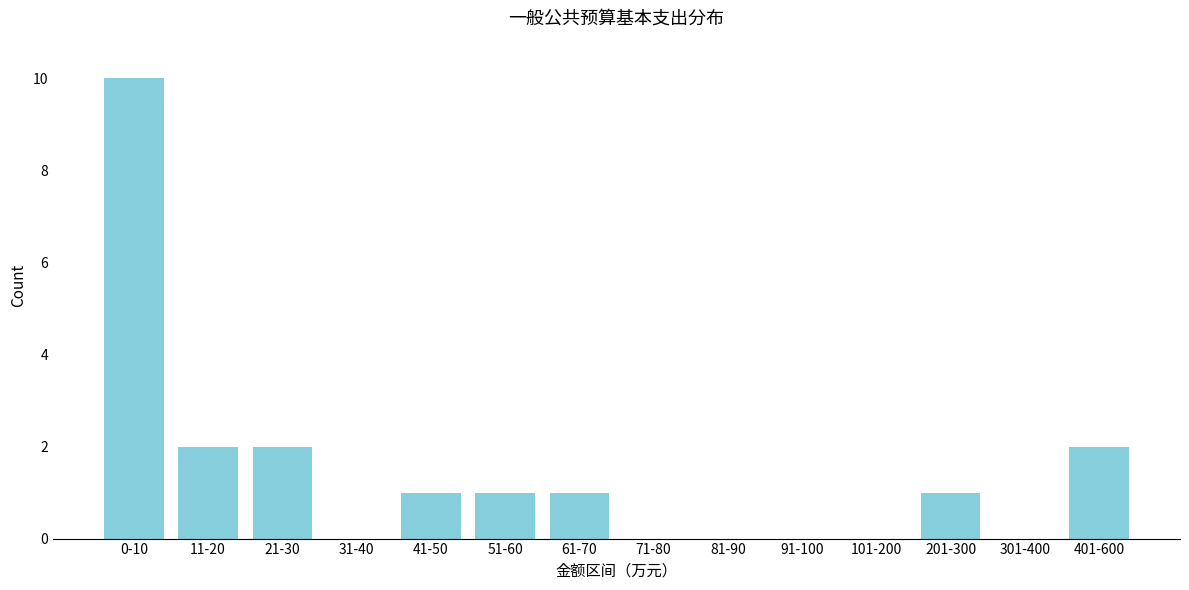

Reading right to left, what are all the values shown in this chart?

401-600=2	301-400=0	201-300=1	101-200=0	91-100=0	81-90=0	71-80=0	61-70=1	51-60=1	41-50=1	31-40=0	21-30=2	11-20=2	0-10=10